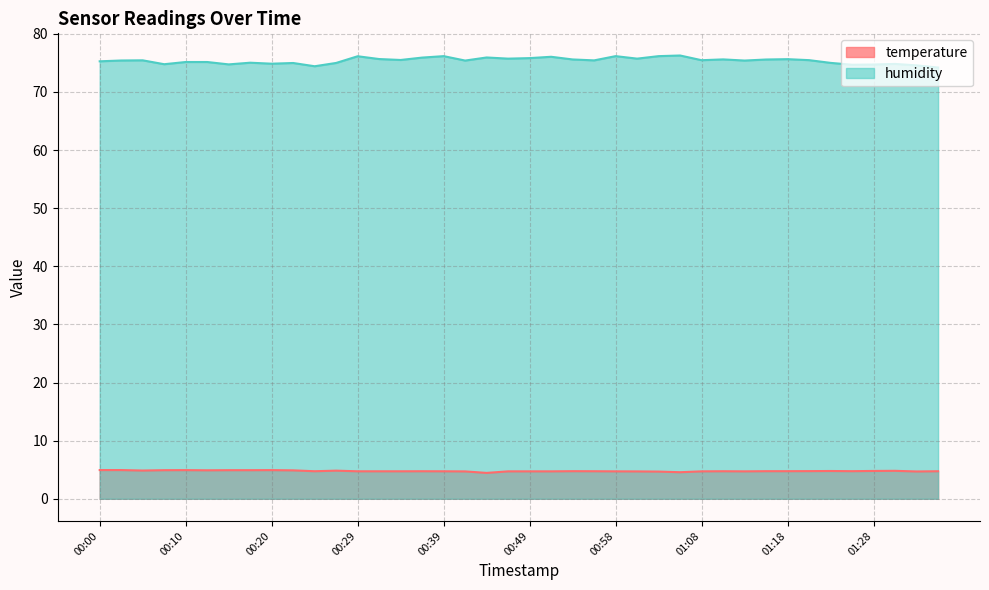

True or false: humidity and temperature cross at least once.

False